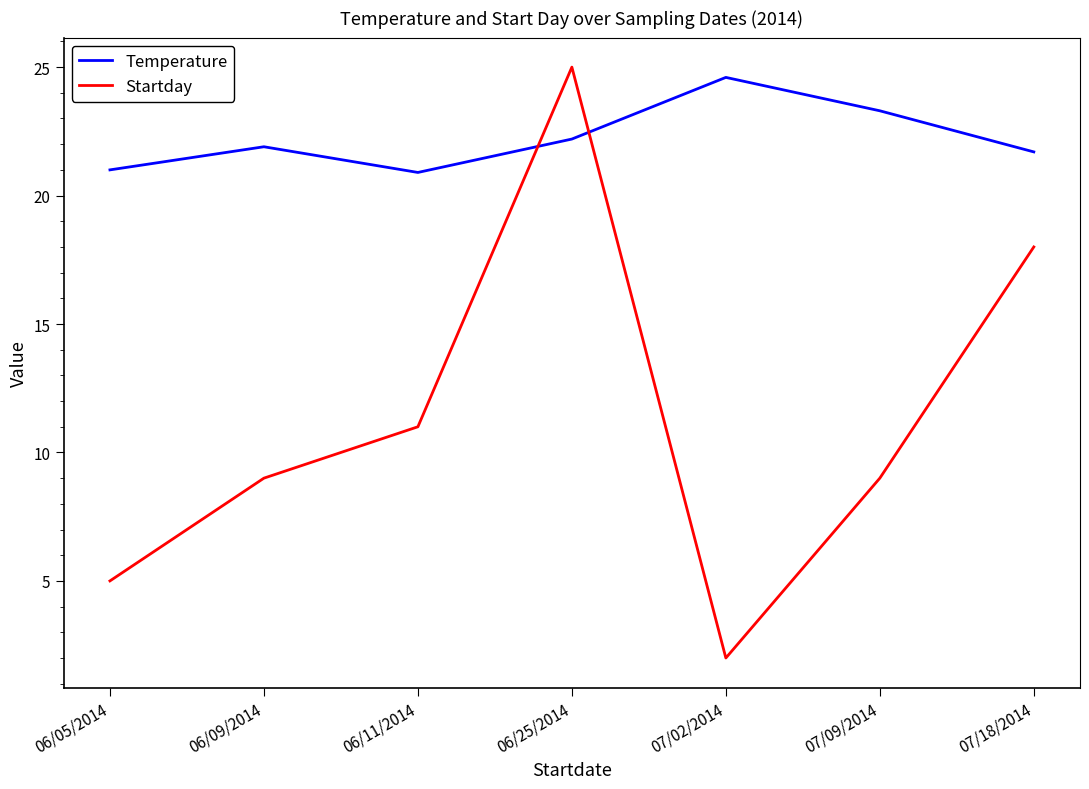

True or false: Startday has a value of 12.3 at 07/09/2014.

False